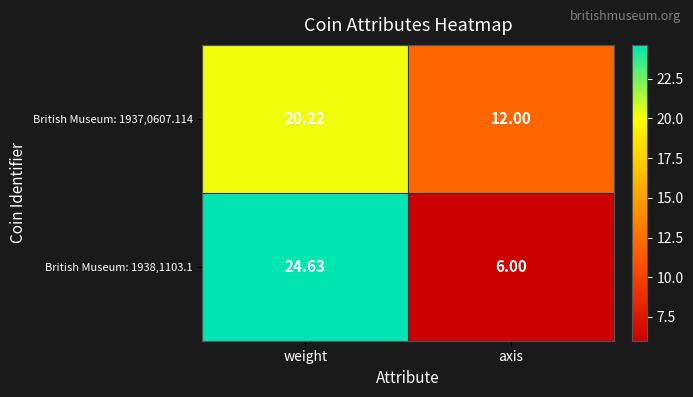

At which label is British Museum: 1937,0607.114 closest to 16?

axis